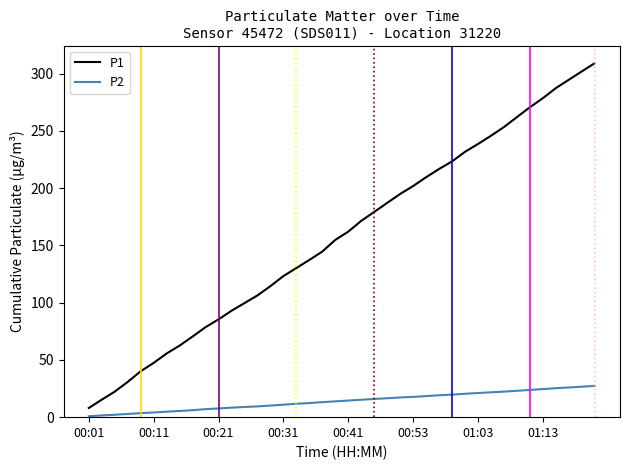

What is the greatest value displayed?

309.1